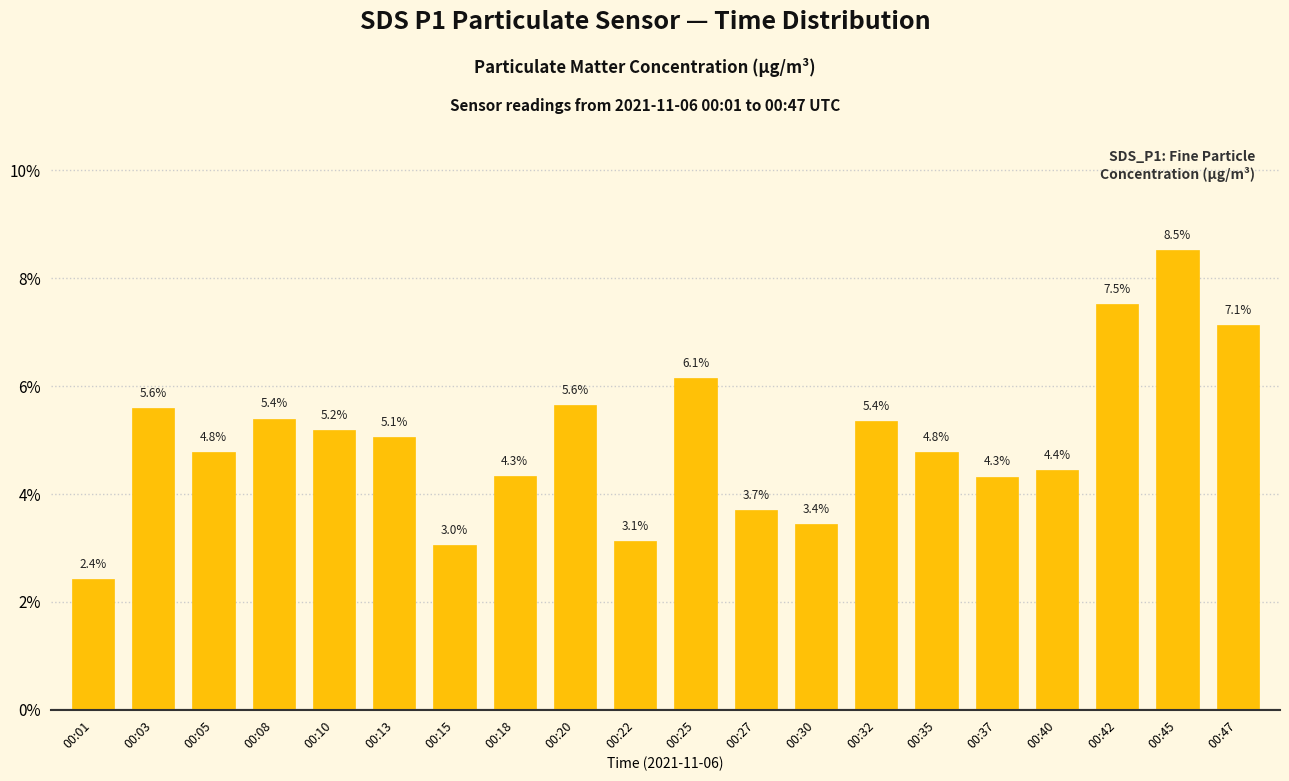

How many bars are there in total?

20